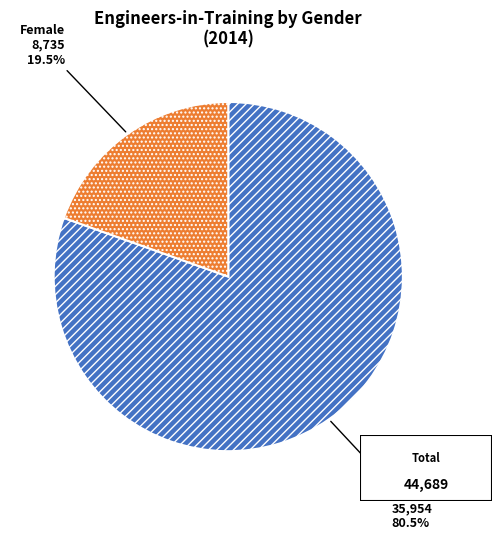

Which has a higher value, Female or Male?

Male